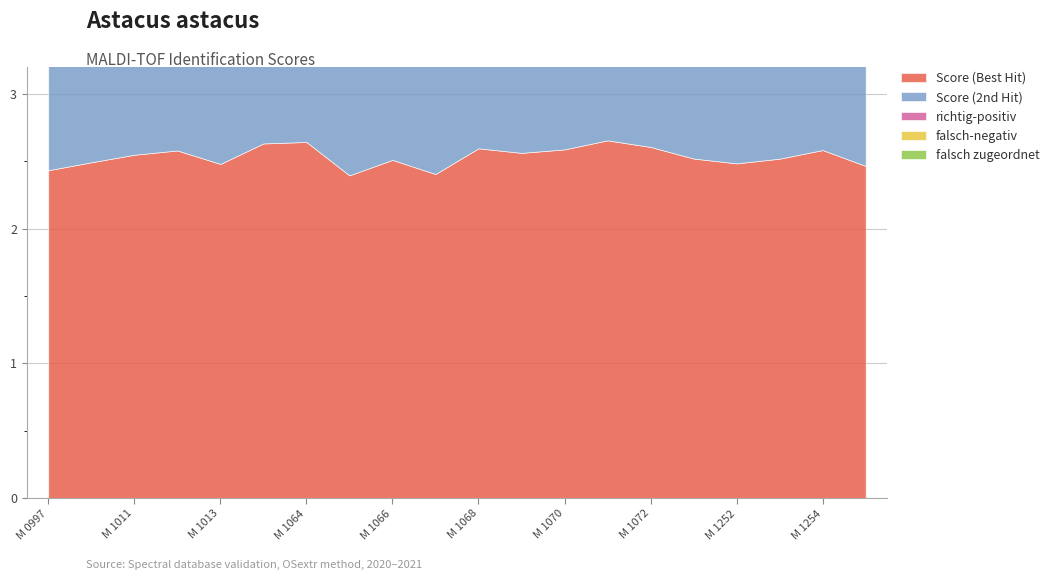

Which series has the largest total across all categories?

Score (Best Hit)